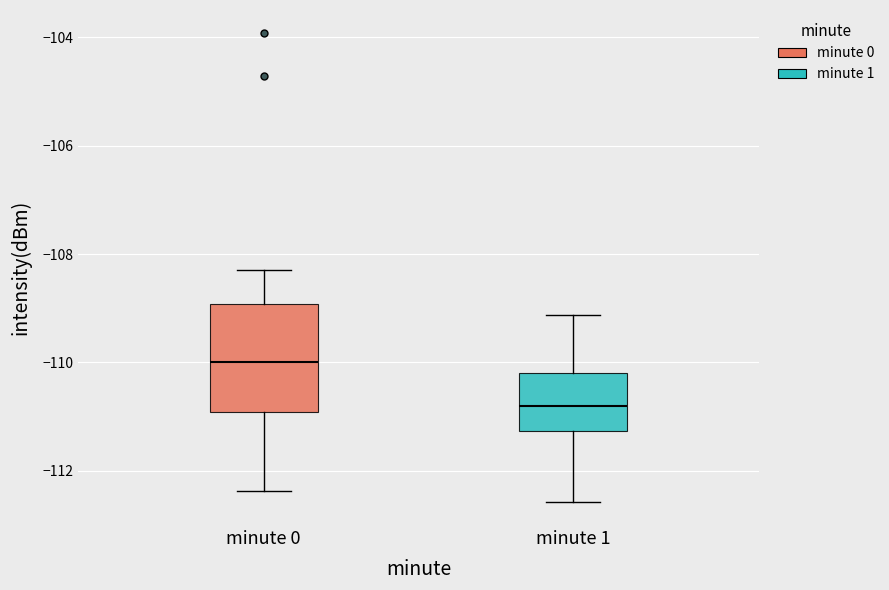

Which box's median line is the highest?

minute 0